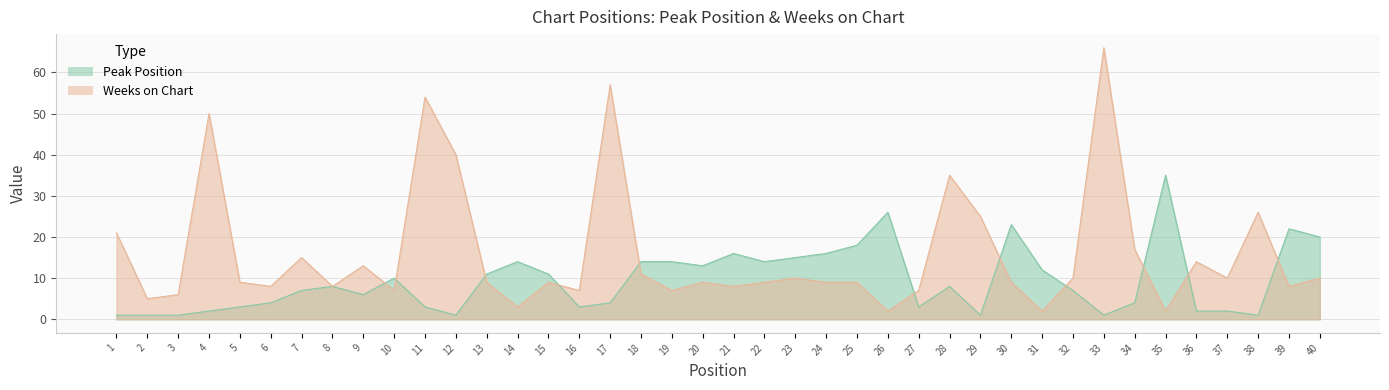

How many times do Peak Position and Weeks on Chart cross each other?

11